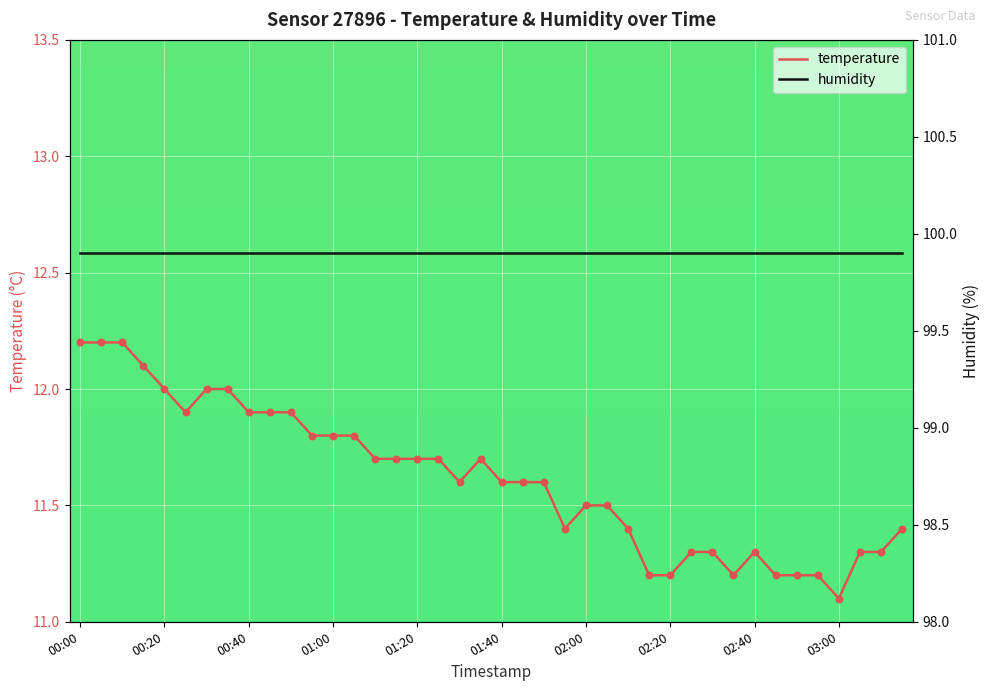

Which series contains the lowest Y value?

temperature